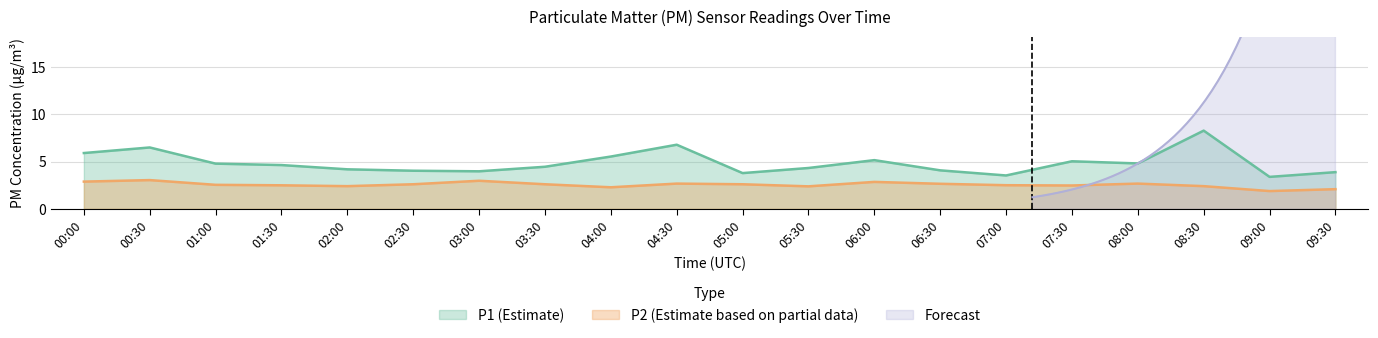

True or false: P1 and P2 intersect in this chart.

False